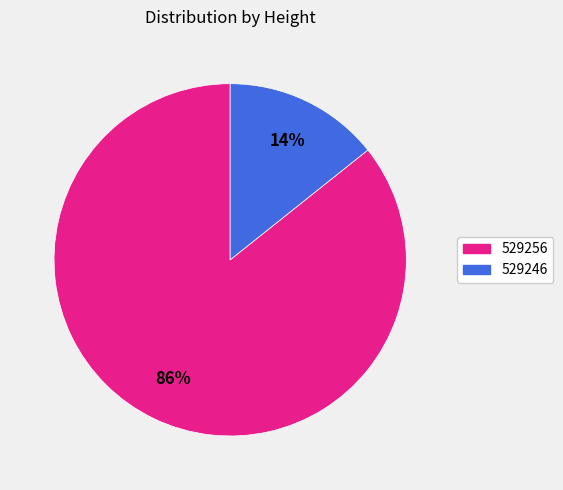

Do 529246 and 529256 together represent more than half of the pie?

Yes